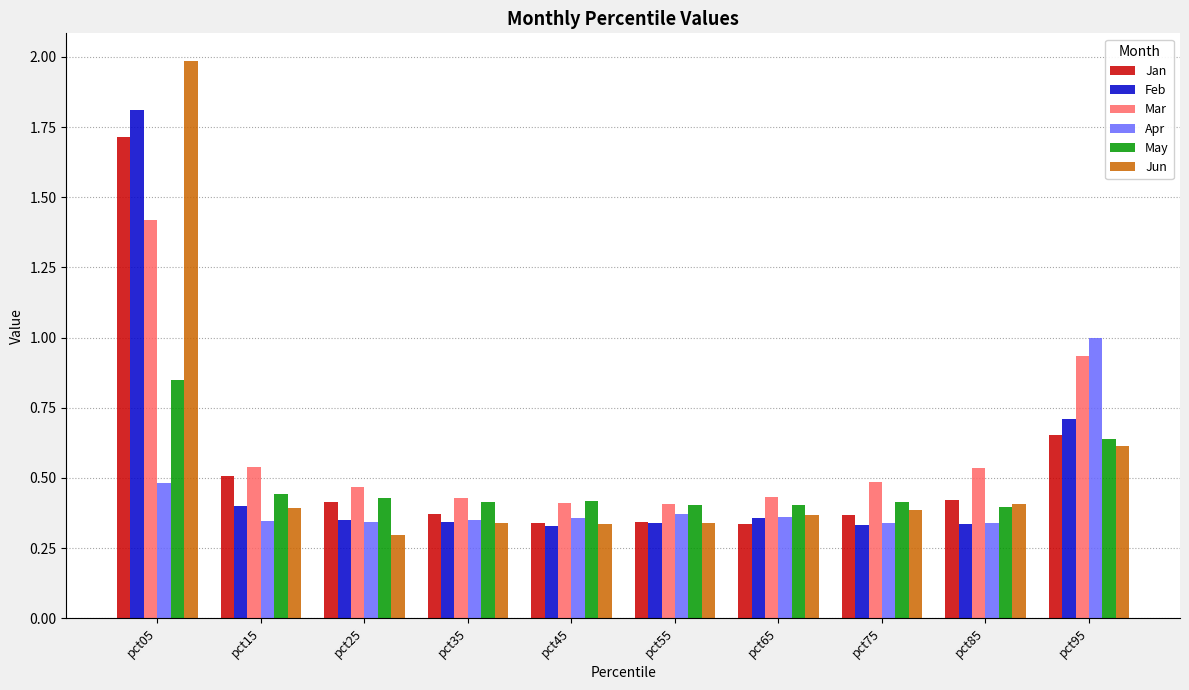

What is the value of the Feb bar at the 1st from the left?

1.8